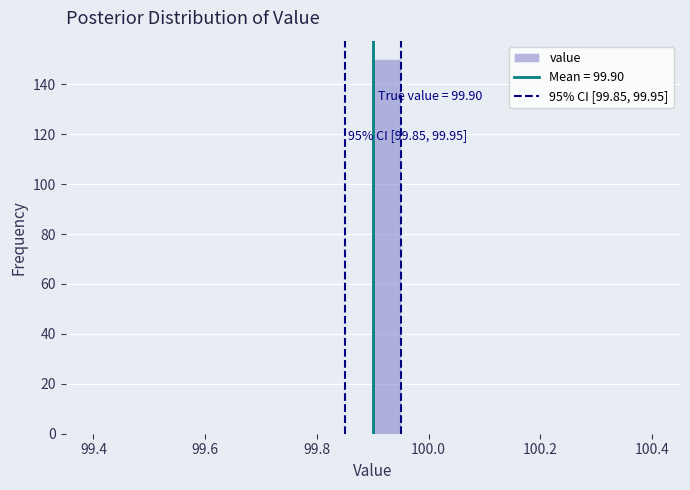

Around what value on the x-axis is the tallest bar? Give the approximate position of its centre, as read against the axis.

99.92